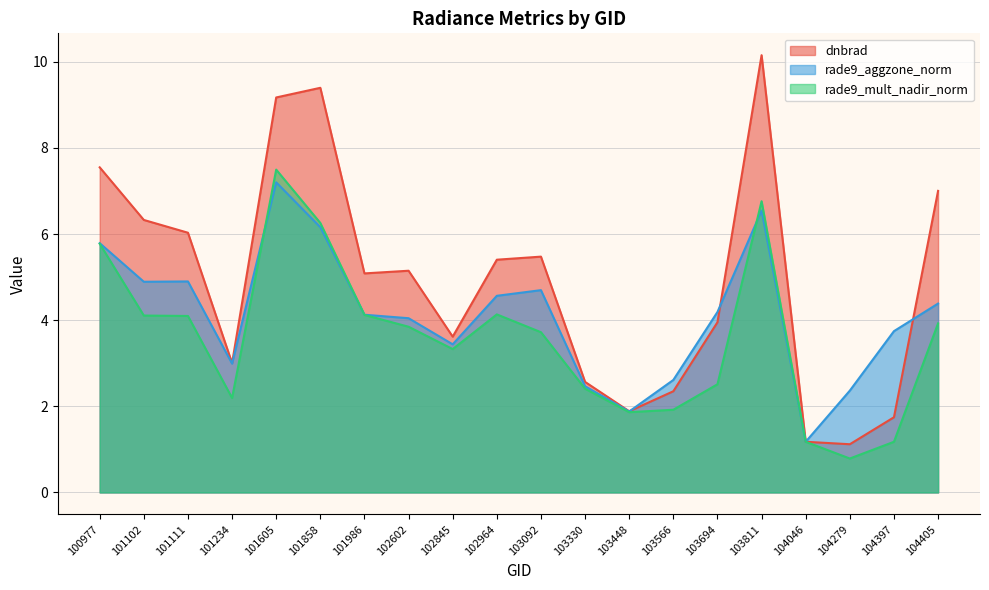

True or false: dnbrad has a value of 5.1 at 102602.

True